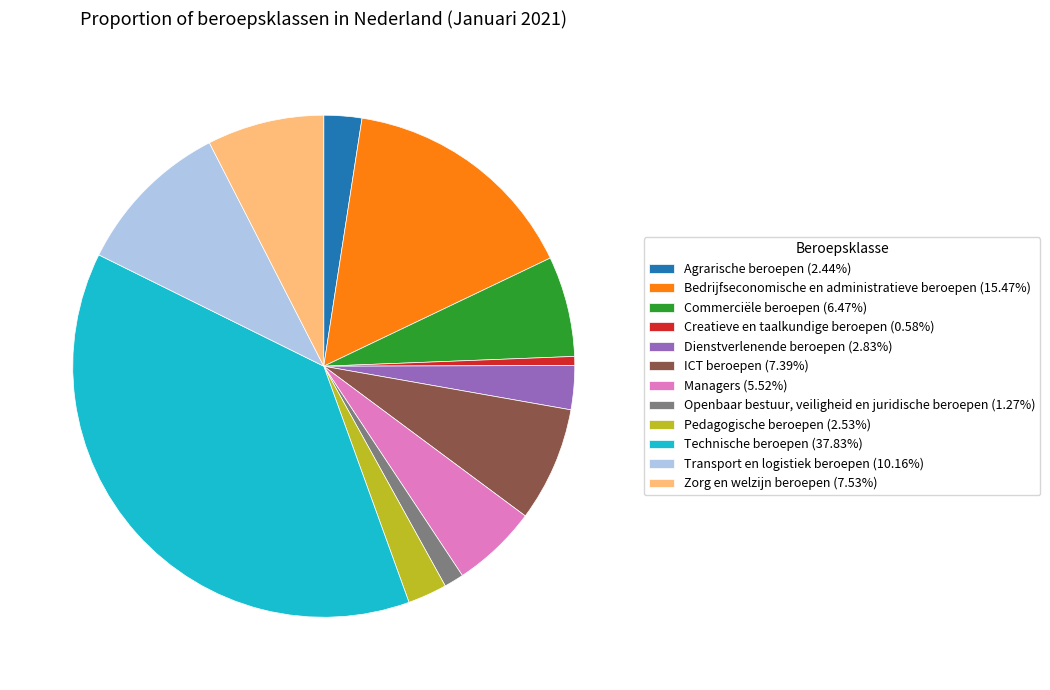

Which category has the biggest portion of the pie?

Technische beroepen